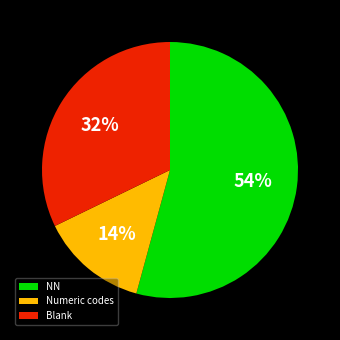

What is the majority slice?

NN